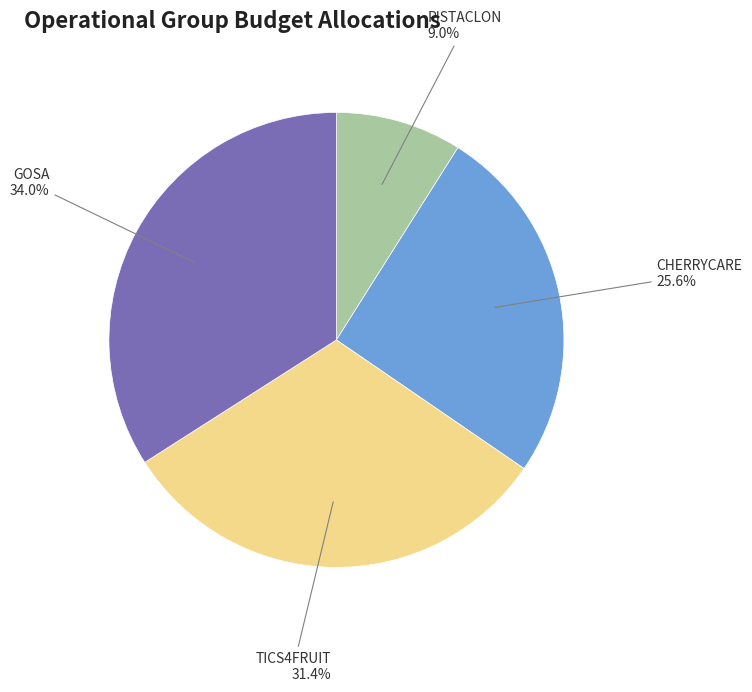

Is there any slice that represents more than half of the pie?

No